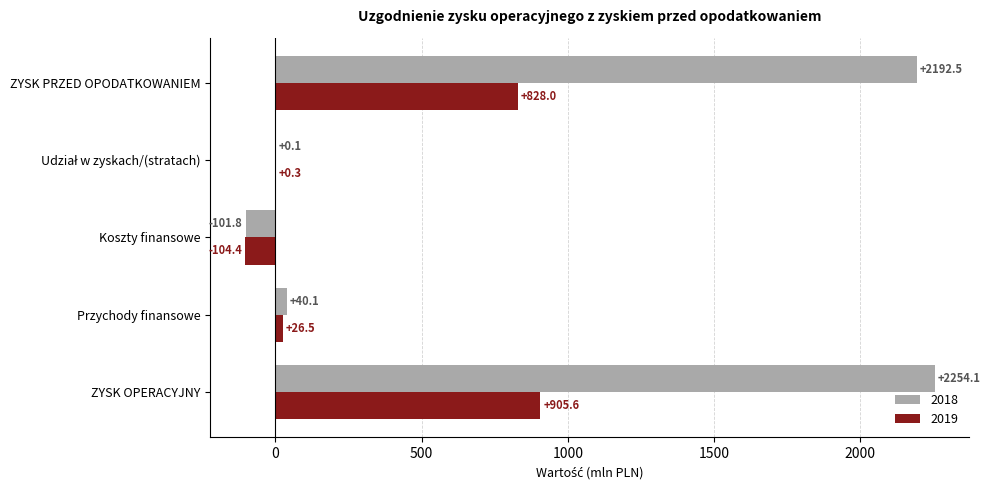

How many distinct data groups are displayed?

2